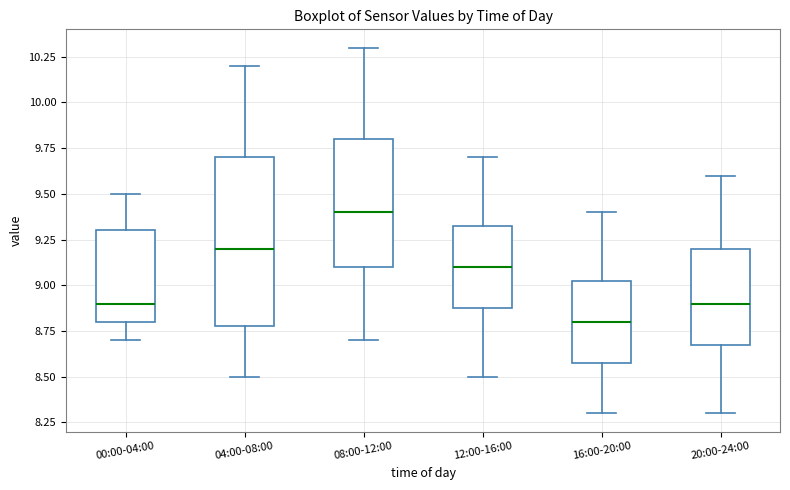

Reading left to right, transcribe this box plot: for each box, give where its median line is, the range the box spans, and where its two whiskers end, as read against the y-axis. The values are not printed on the chart, so give them approximately, as read against the axis.

00:00-04:00: median 8.90, box 8.80 to 9.30, whiskers 8.70 to 9.50
04:00-08:00: median 9.20, box 8.80 to 9.70, whiskers 8.50 to 10.20
08:00-12:00: median 9.40, box 9.10 to 9.80, whiskers 8.70 to 10.30
12:00-16:00: median 9.10, box 8.90 to 9.35, whiskers 8.50 to 9.70
16:00-20:00: median 8.80, box 8.60 to 9.05, whiskers 8.30 to 9.40
20:00-24:00: median 8.90, box 8.70 to 9.20, whiskers 8.30 to 9.60